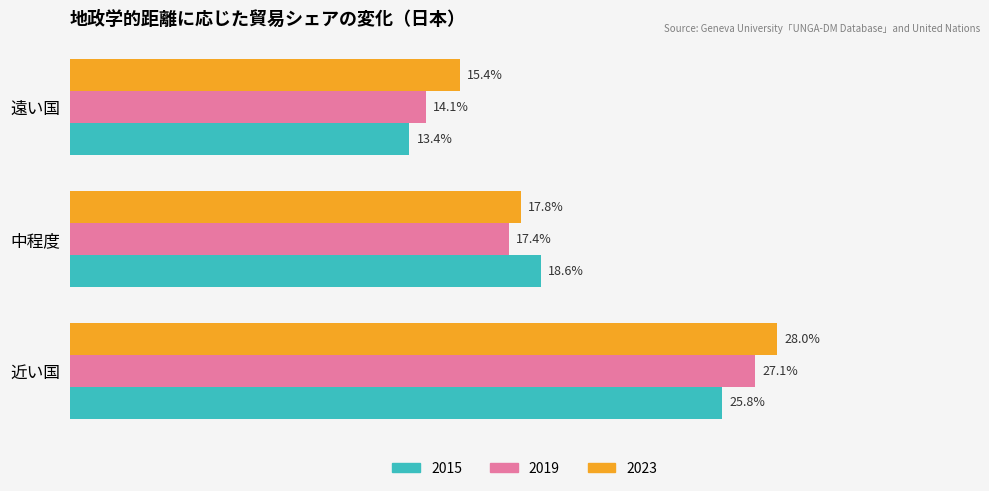

At which category is the sum across all series the highest?

近い国